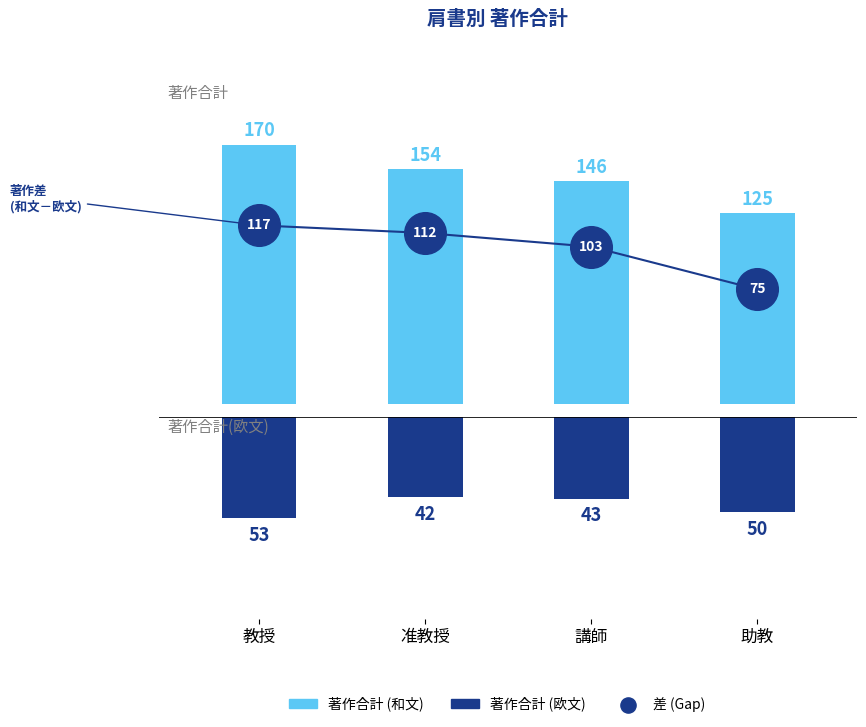

At how many categories does at least one series exceed 102?

4